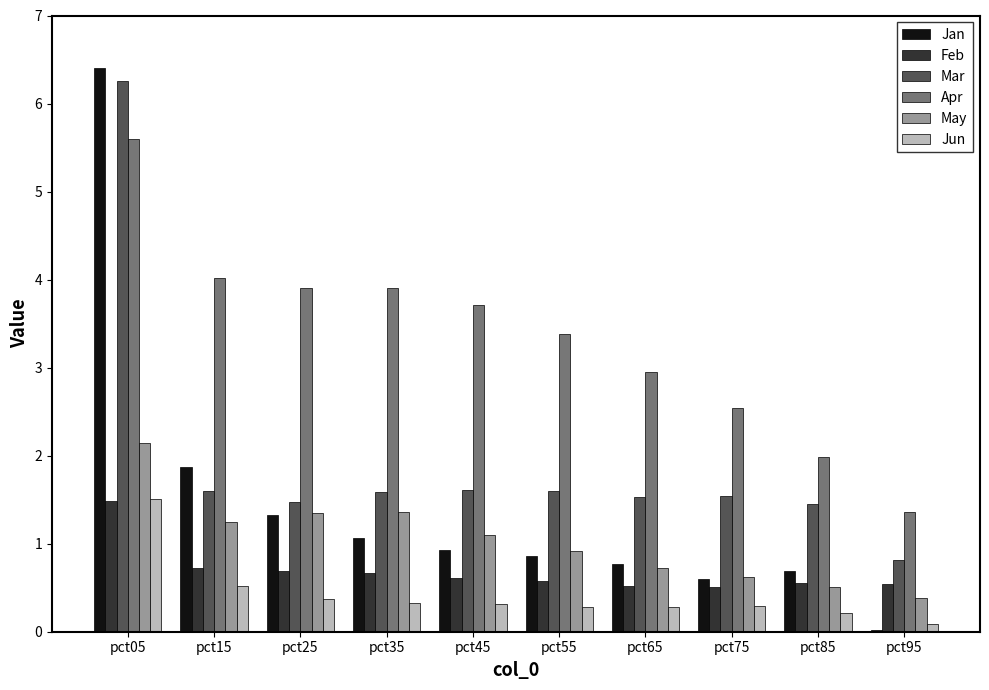

Is it true that Apr equals 2.0 at pct85?

True